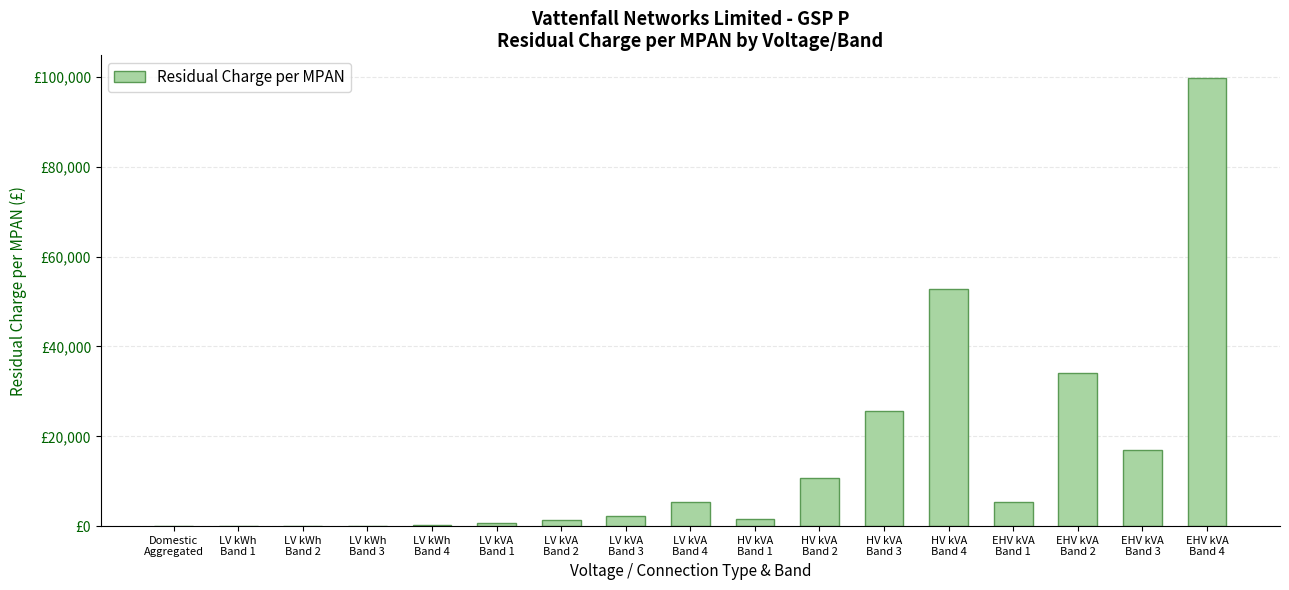

Which has a higher value, LV kVA
Band 4 or HV kVA
Band 3?

HV kVA
Band 3